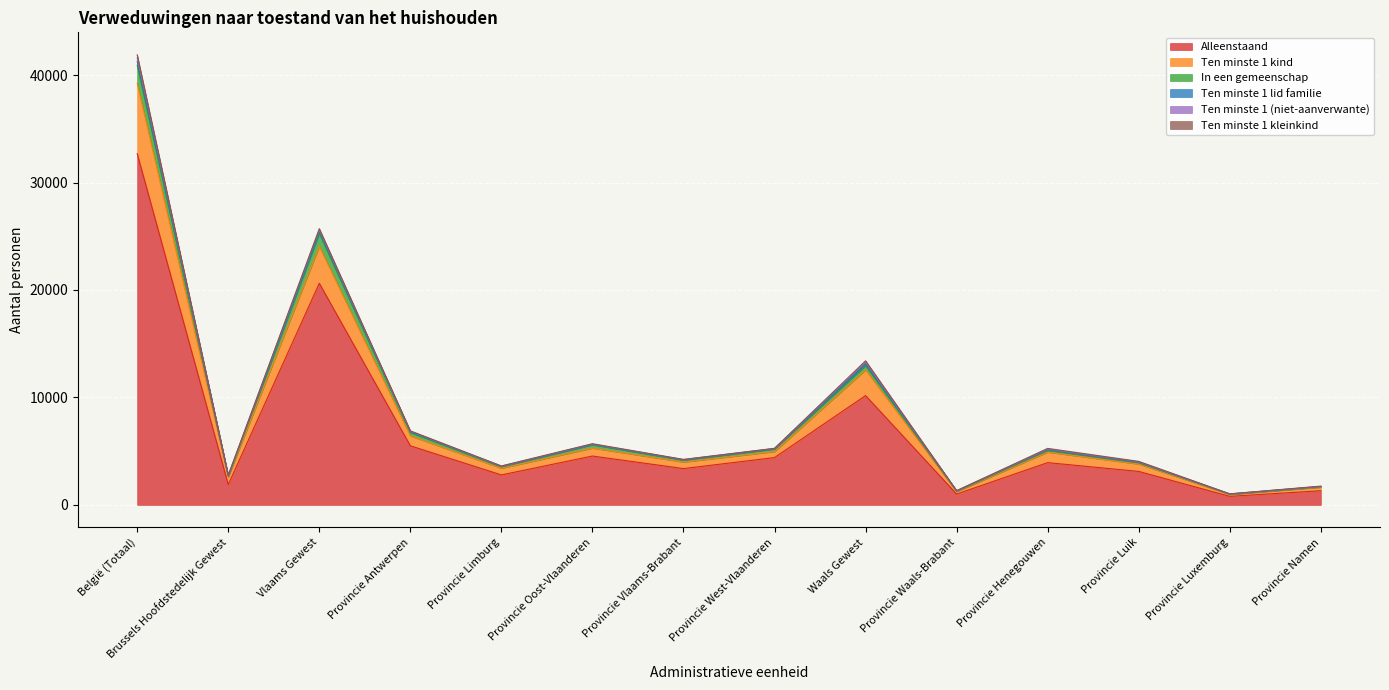

Which has a higher value, Provincie Vlaams-Brabant or Provincie West-Vlaanderen?

Provincie West-Vlaanderen